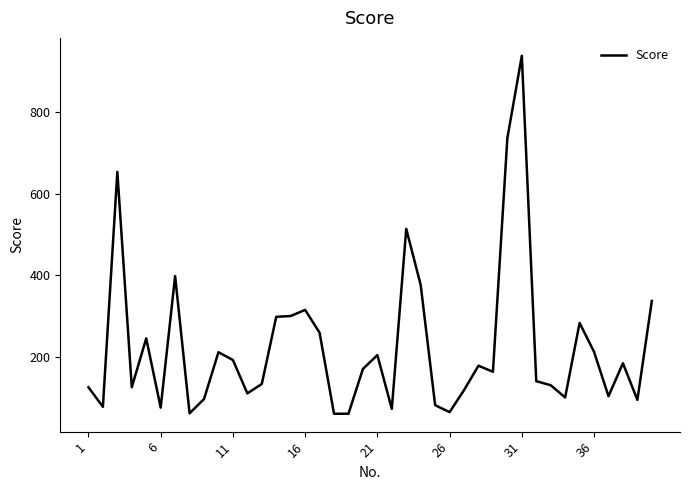

What is the maximum value shown in the chart?

939